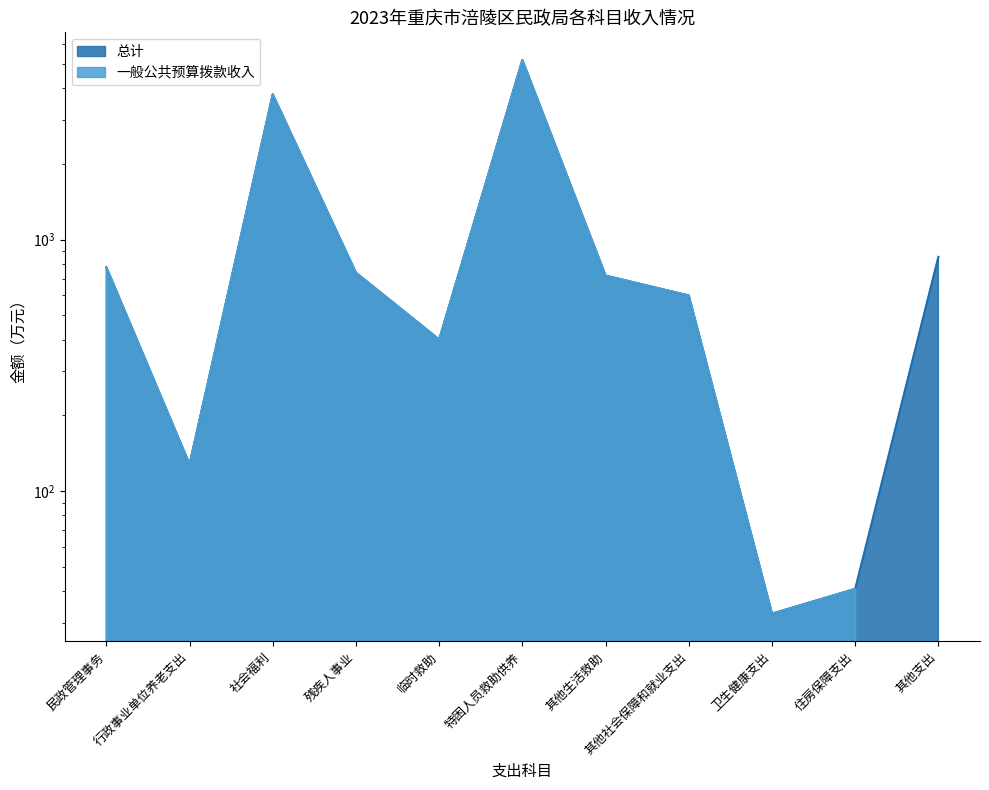

Which series changed the most between 残疾人事业 and 其他支出?

一般公共预算拨款收入